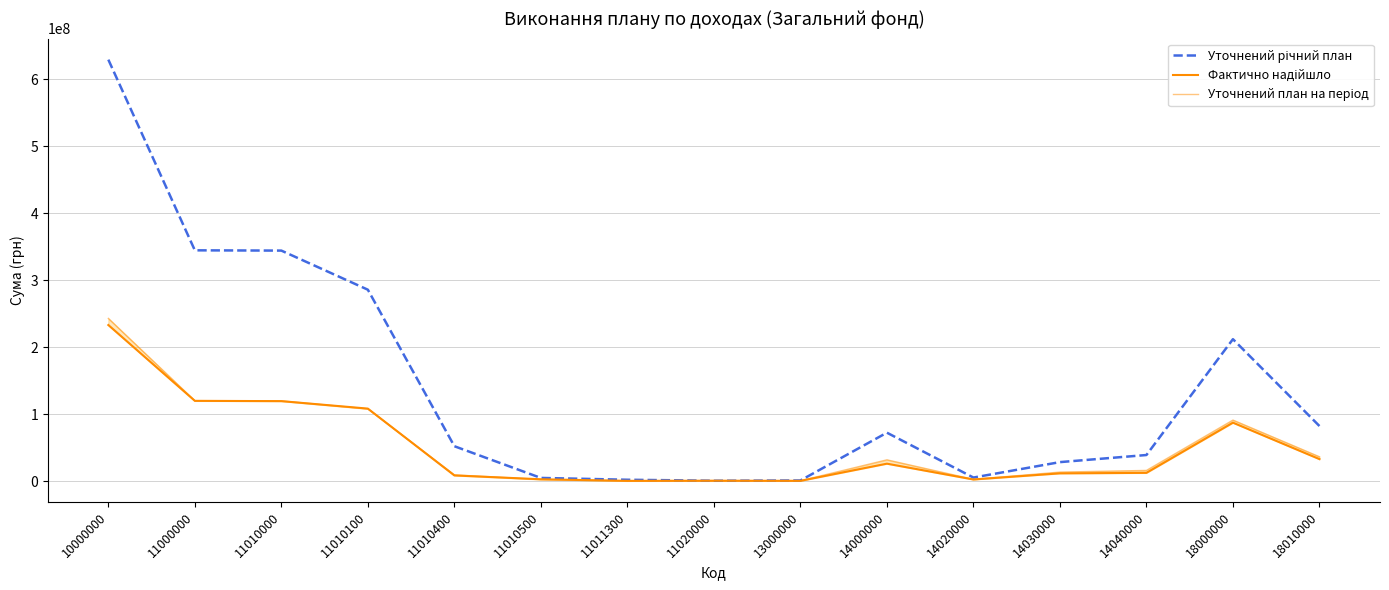

True or false: Уточнений річний план has more than 2 interior local peaks.

False